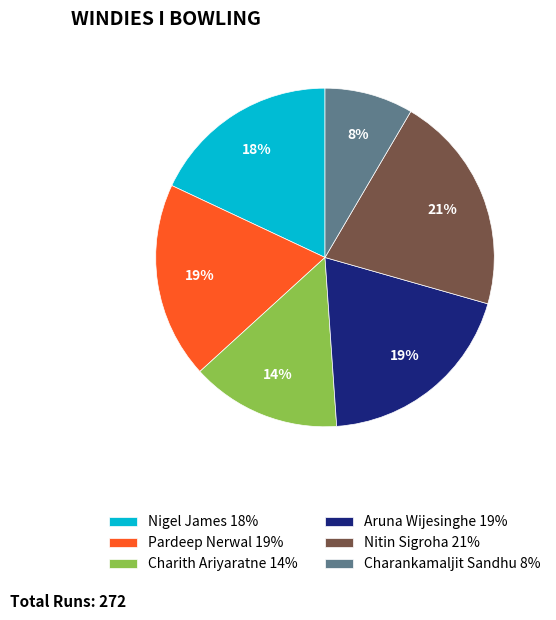

How many segments does this pie chart have?

6